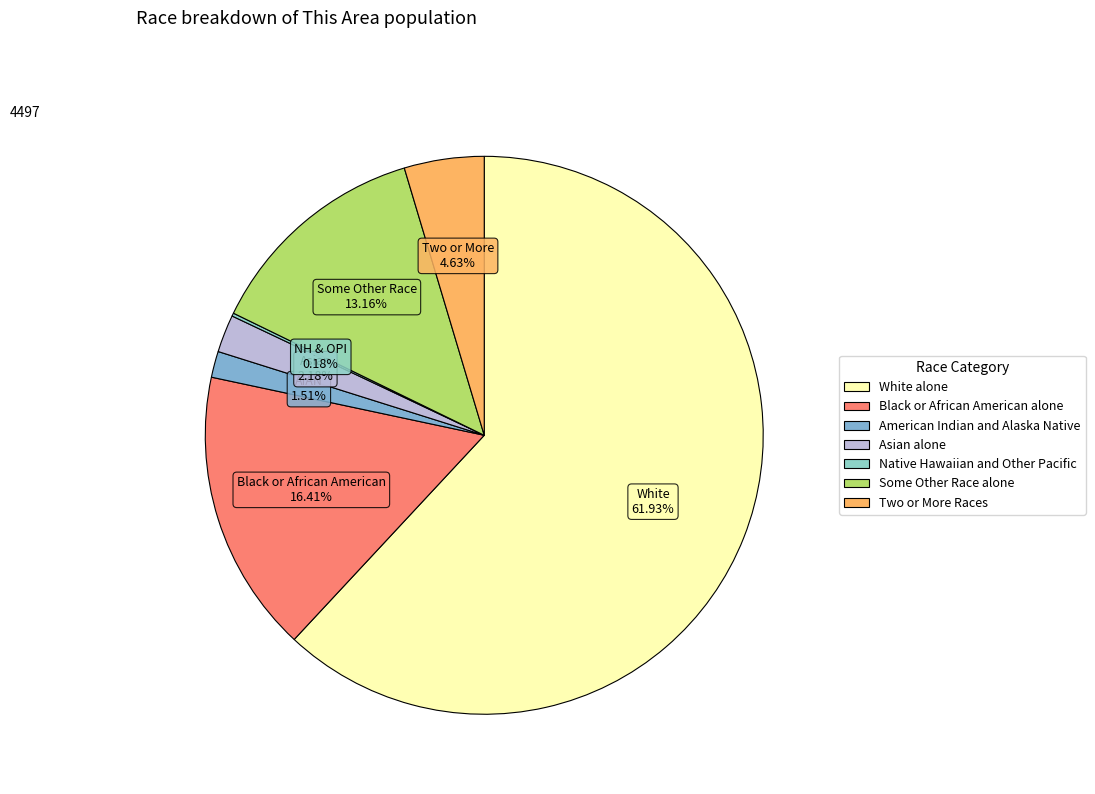

To the nearest percent, what portion does Asian alone represent?

2%